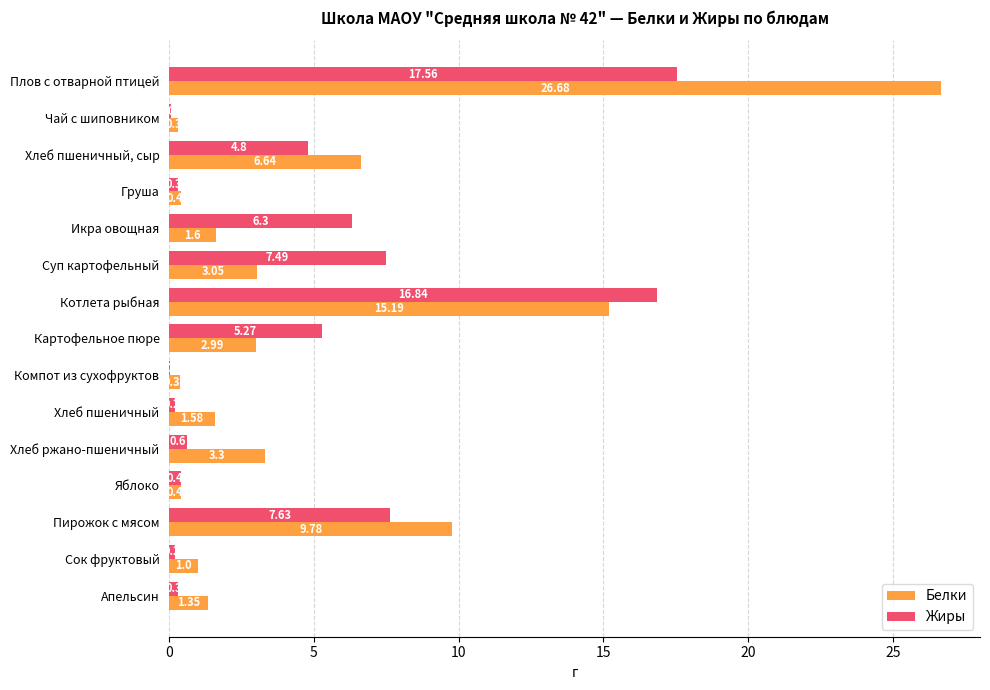

Where is Жиры nearest to the value 8?

Пирожок с мясом